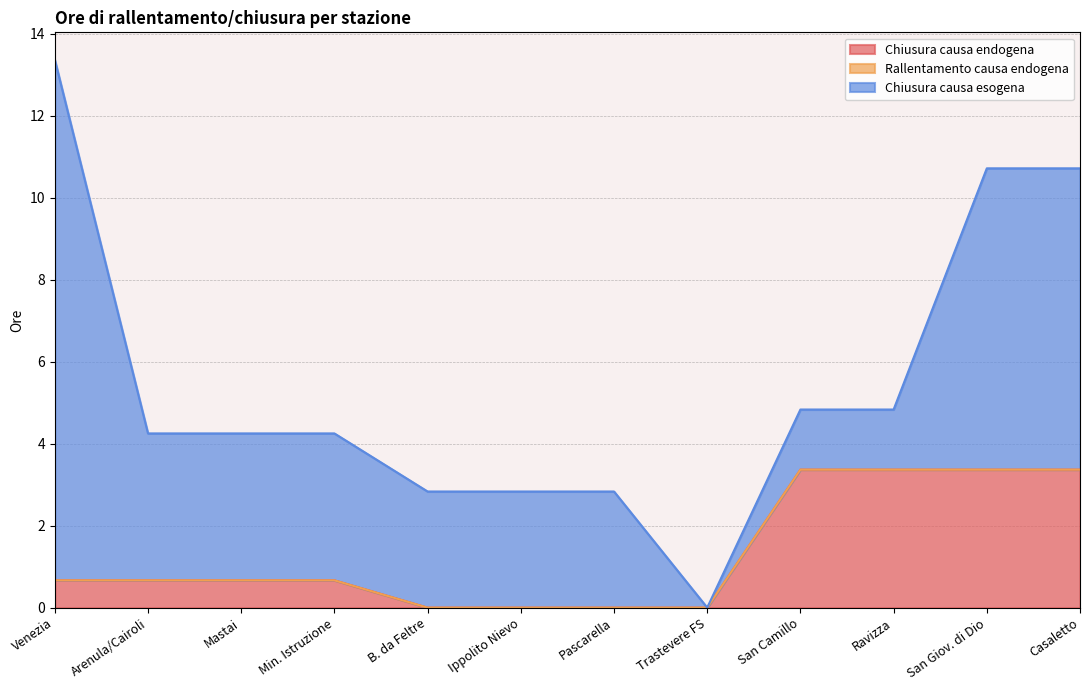

Is the value of Chiusura causa esogena at Mastai greater than the value of Chiusura causa endogena at San Giov. di Dio?

Yes